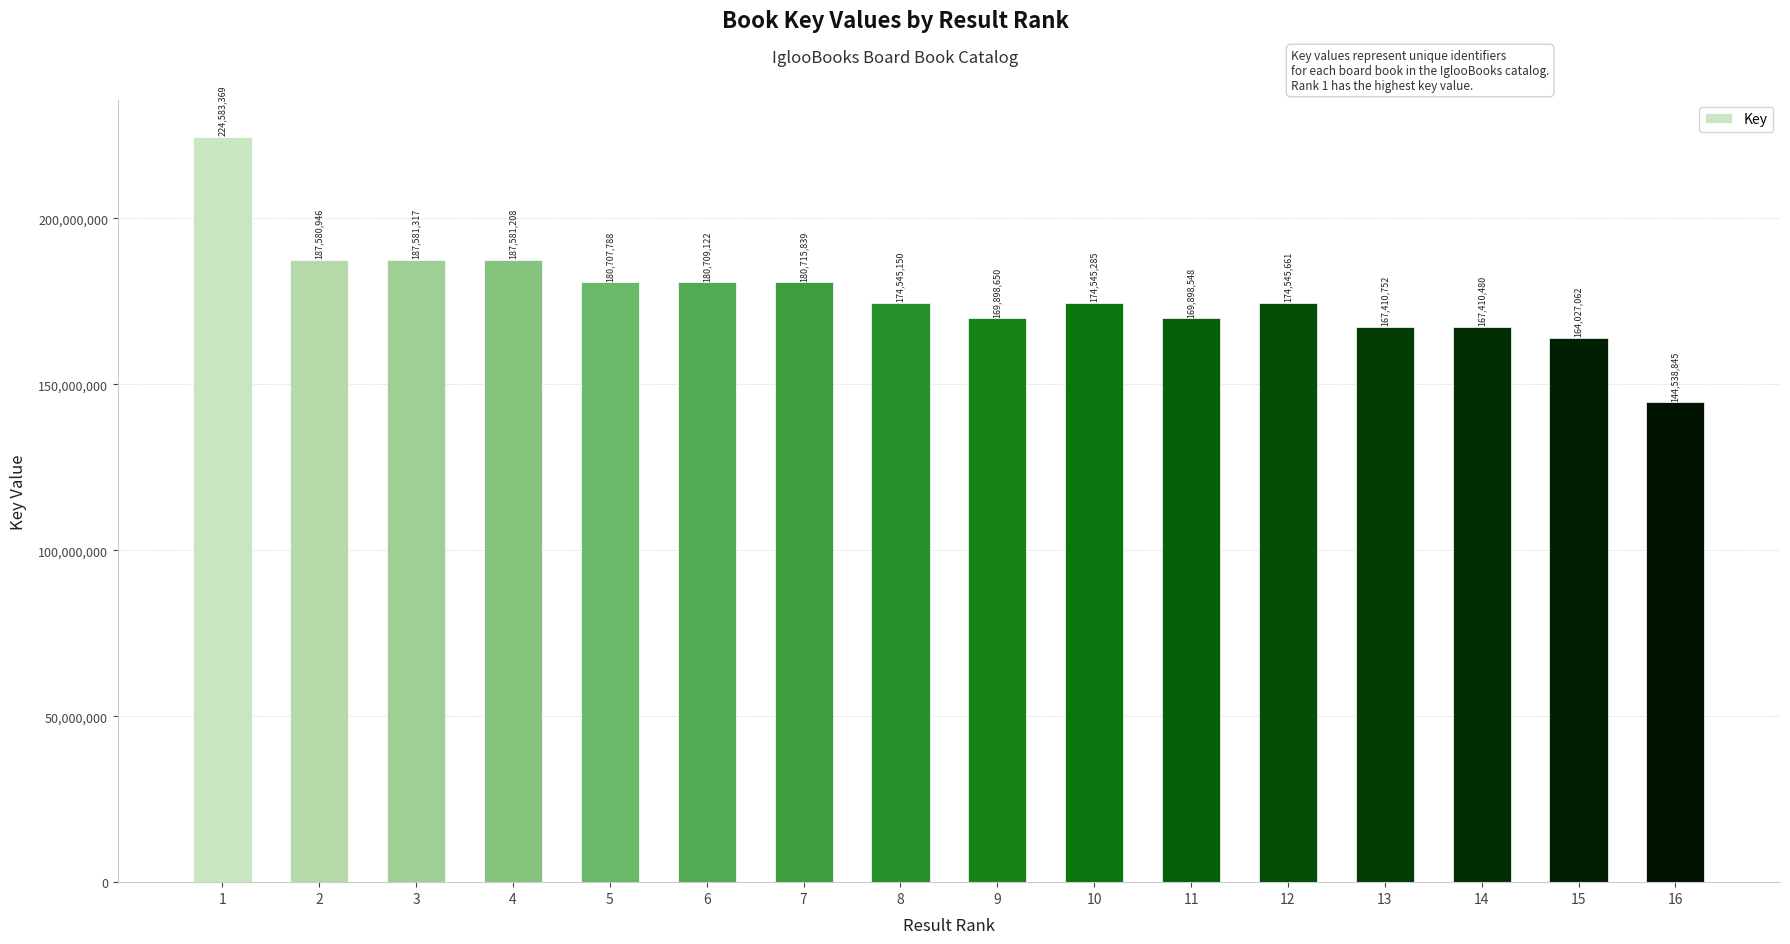

What is the sum of all values?

2836280022